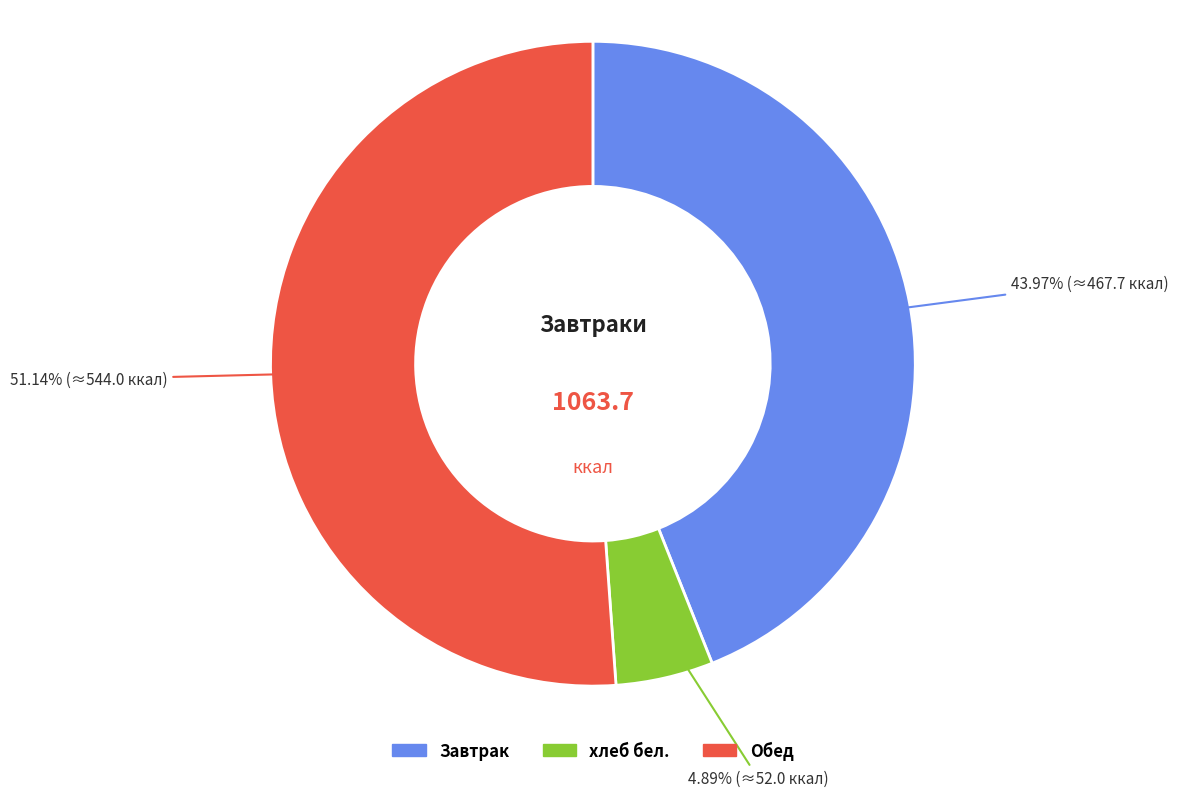

Between хлеб бел. and Завтрак, which is larger?

Завтрак